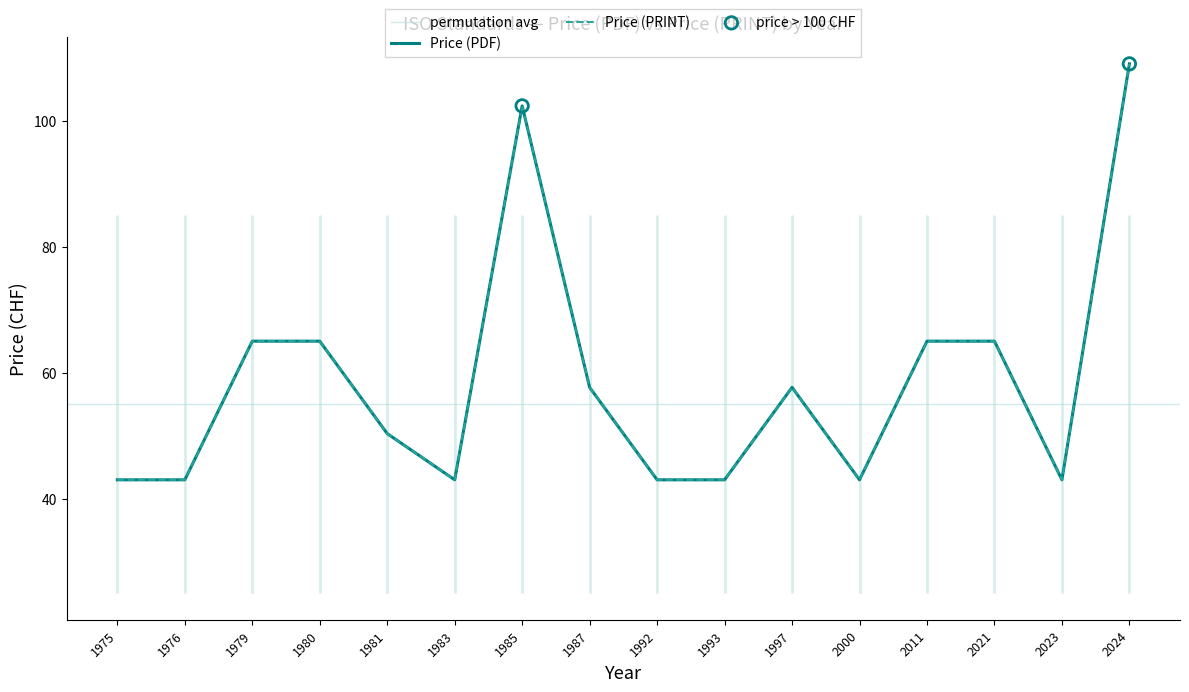

Which series reaches the minimum Y coordinate?

Price (PDF)